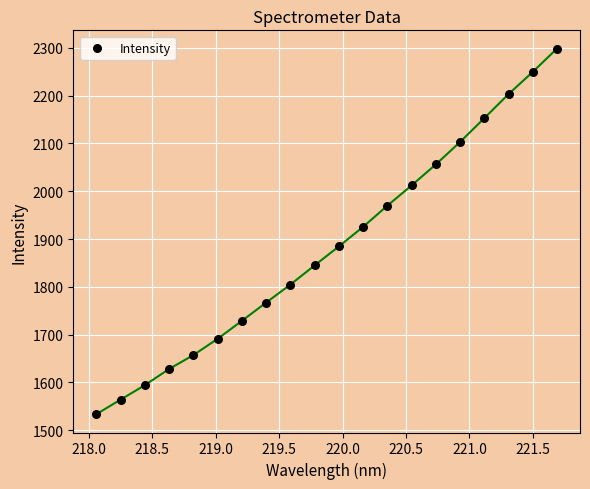

What Y value in the scatter plot is closest to 1915?

1925.4